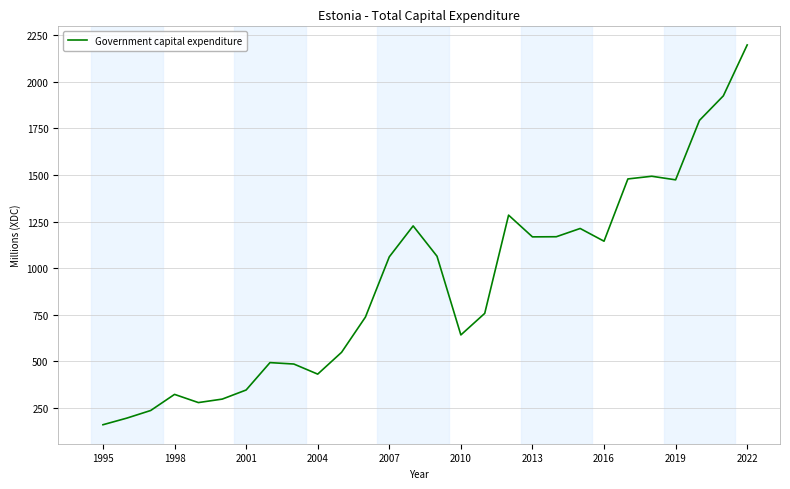

What is the greatest value displayed?

2197.9